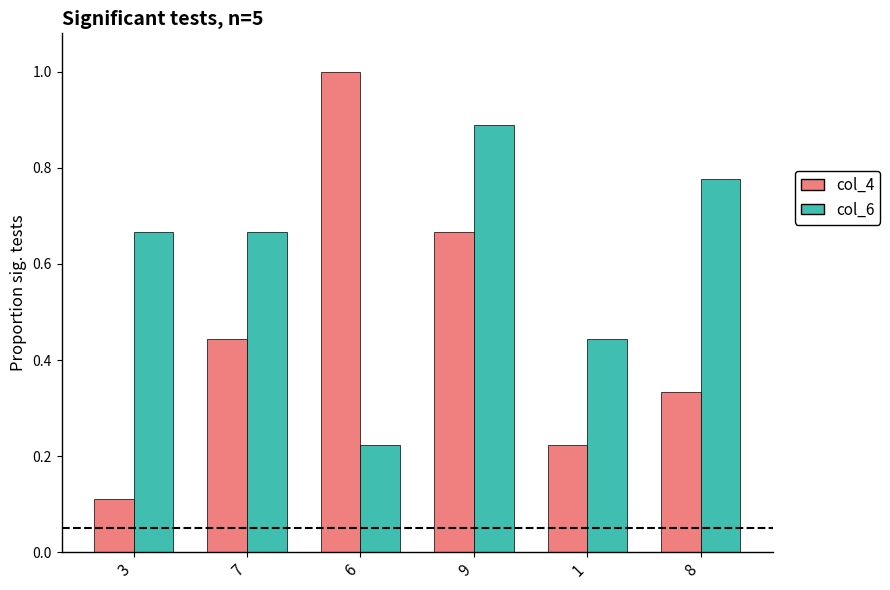

Which series has the largest range (max minus min)?

col_4